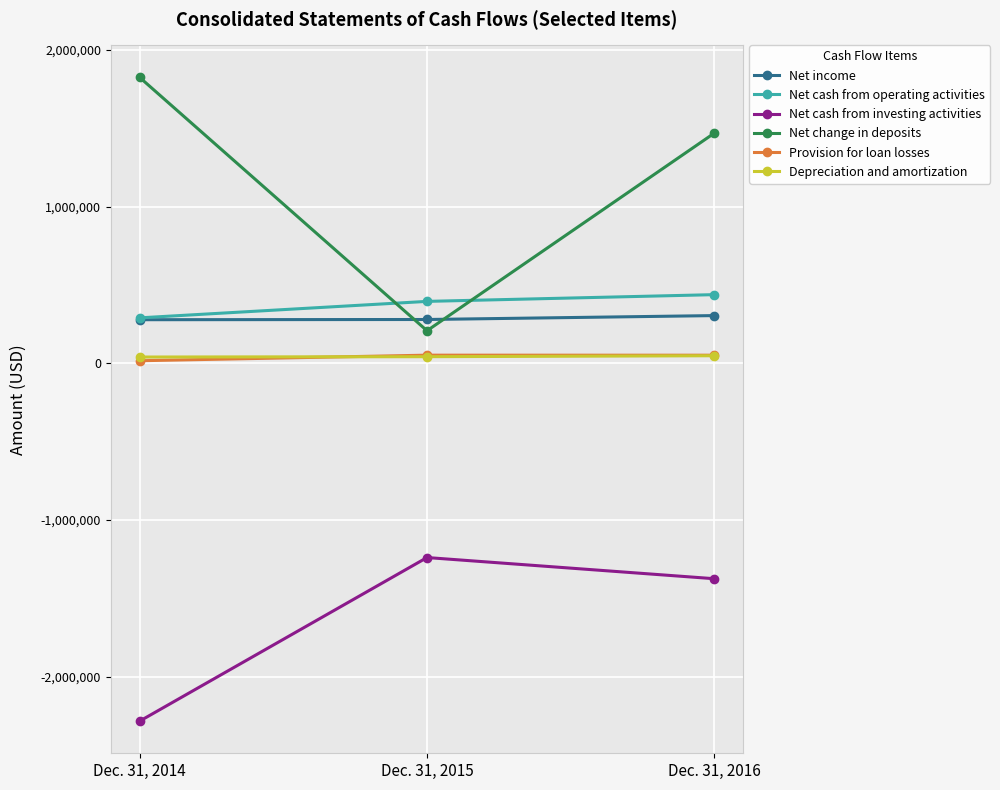

The Provision for loan losses series shows 51845 at Dec. 31, 2015. True or false?

True